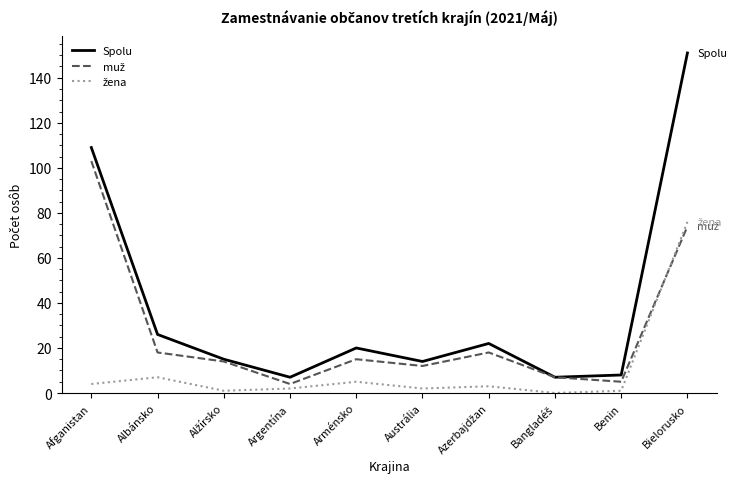

Which series changed the most between Albánsko and Argentína?

Spolu